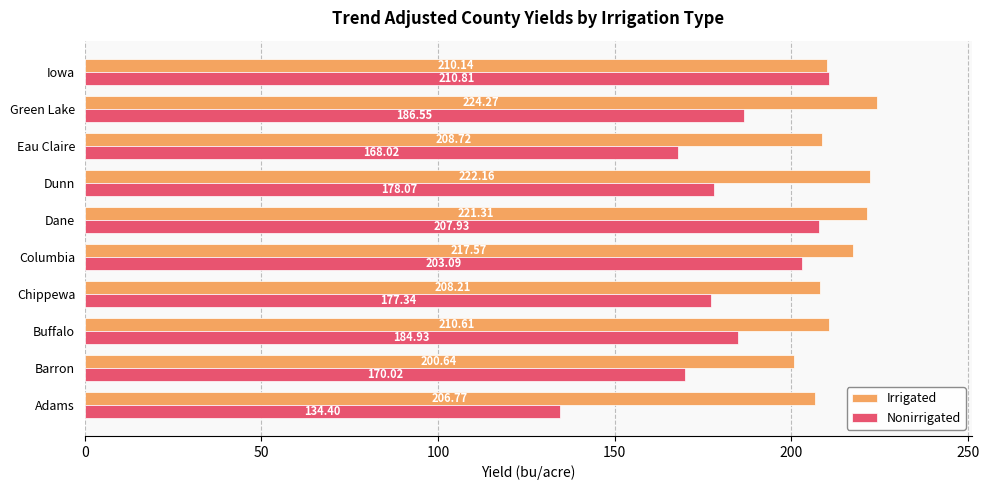

Rank the series by their maximum value, from highest to lowest.

Irrigated, Nonirrigated